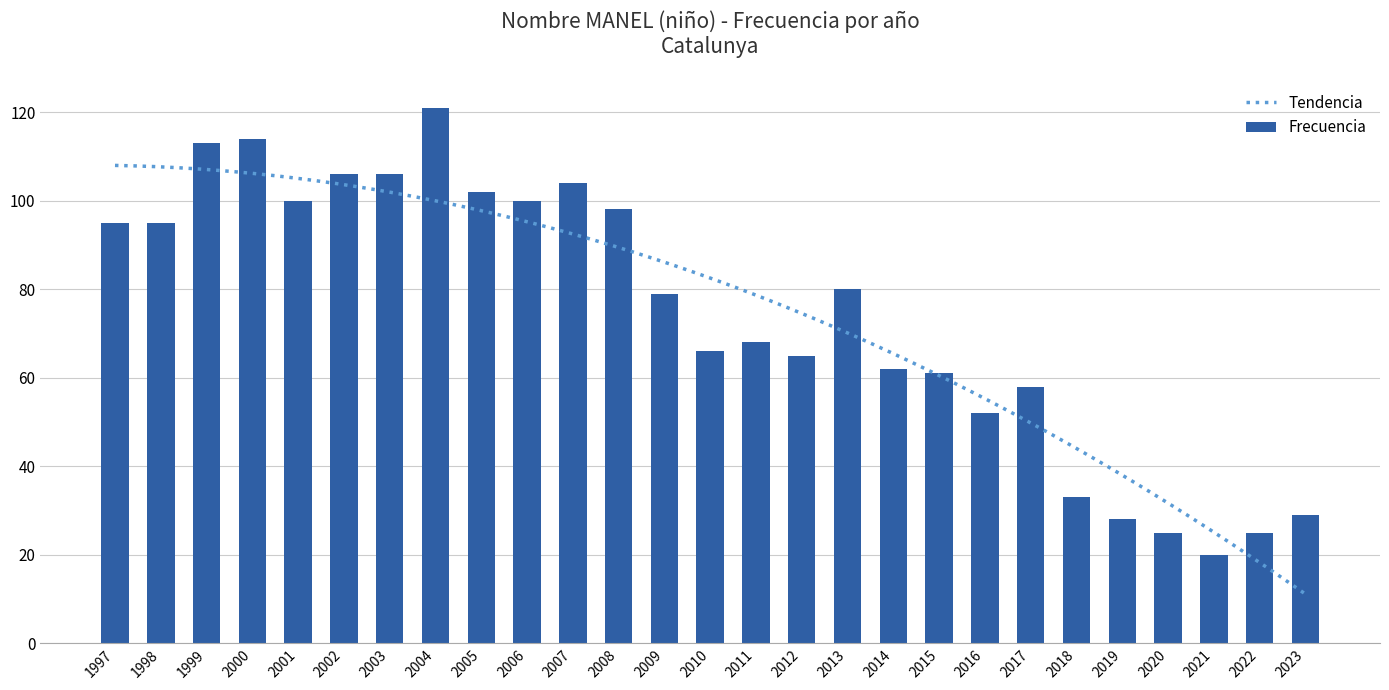

What value does the data have at 2005?

102